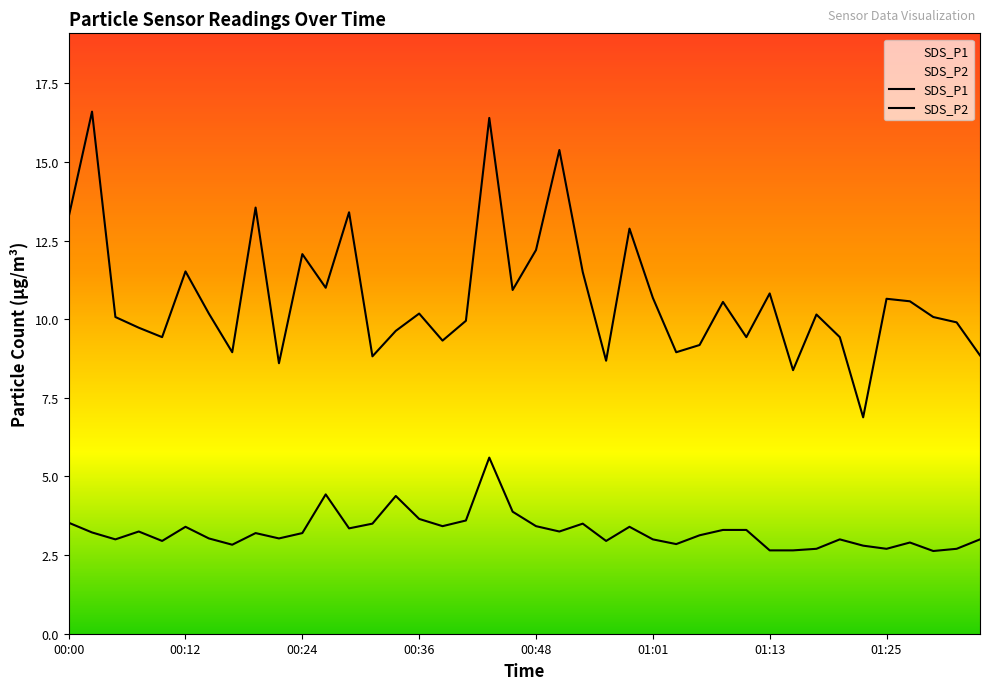

How many series are shown in this chart?

2